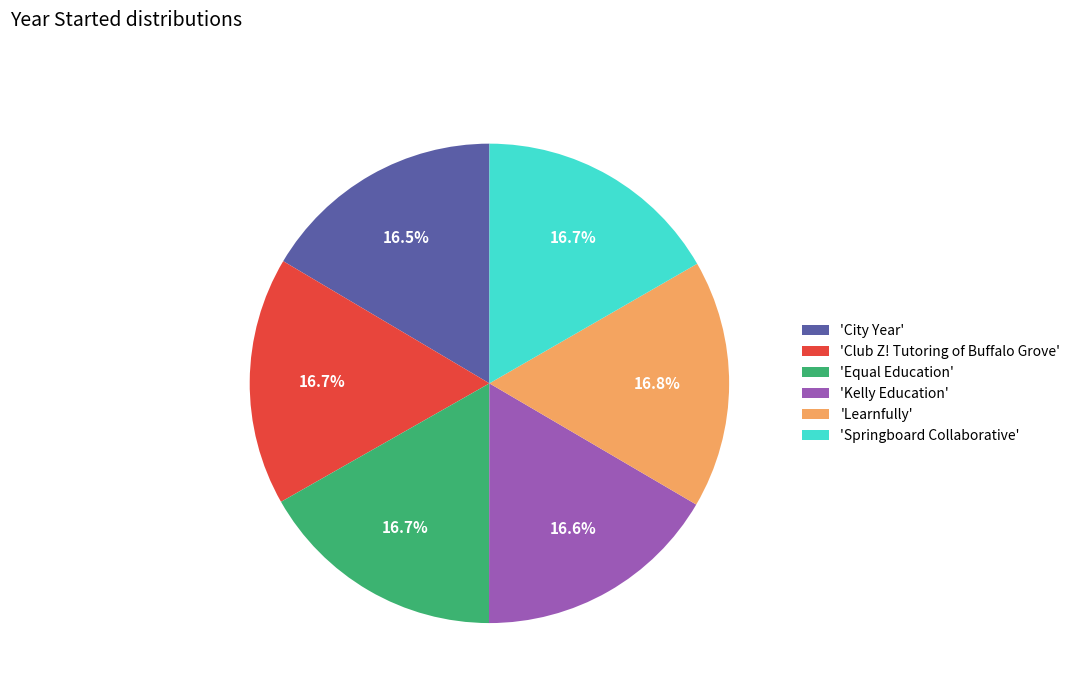

What is the ratio of the value at 'Springboard Collaborative' to the value at 'Equal Education'?

1.0